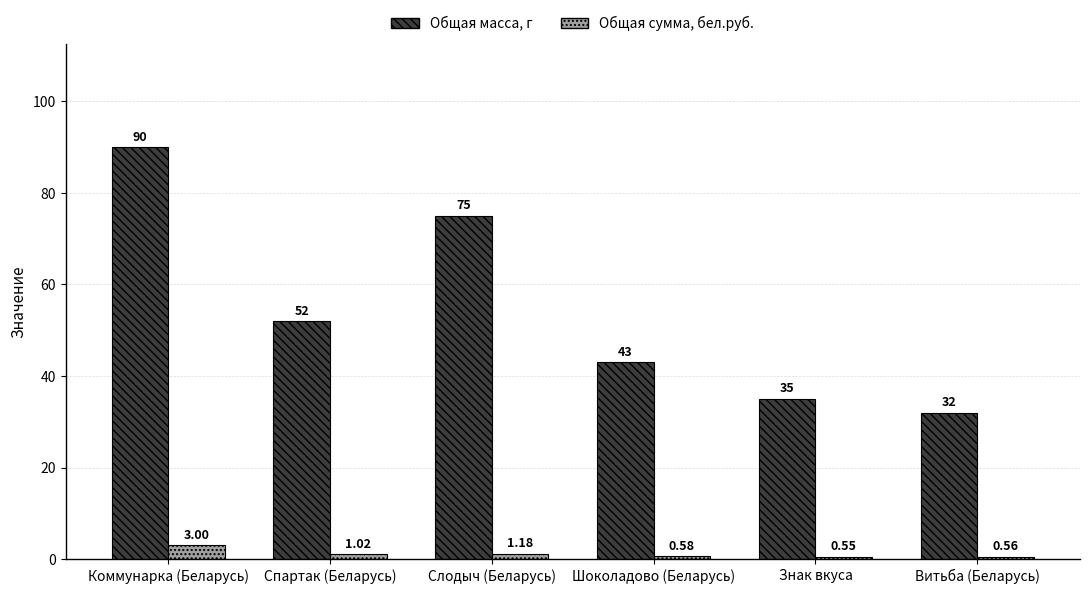

Which series has the widest spread of values?

Общая масса, г